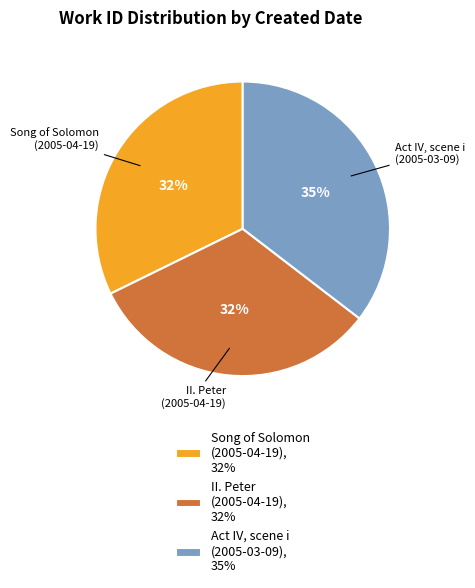

Which slice is the largest?

Act IV, scene i (2005-03-09), 35%